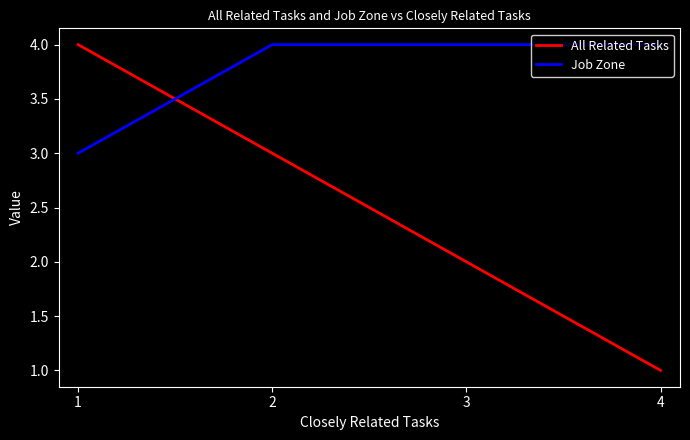

Is it true that All Related Tasks equals 2 at 3?

True